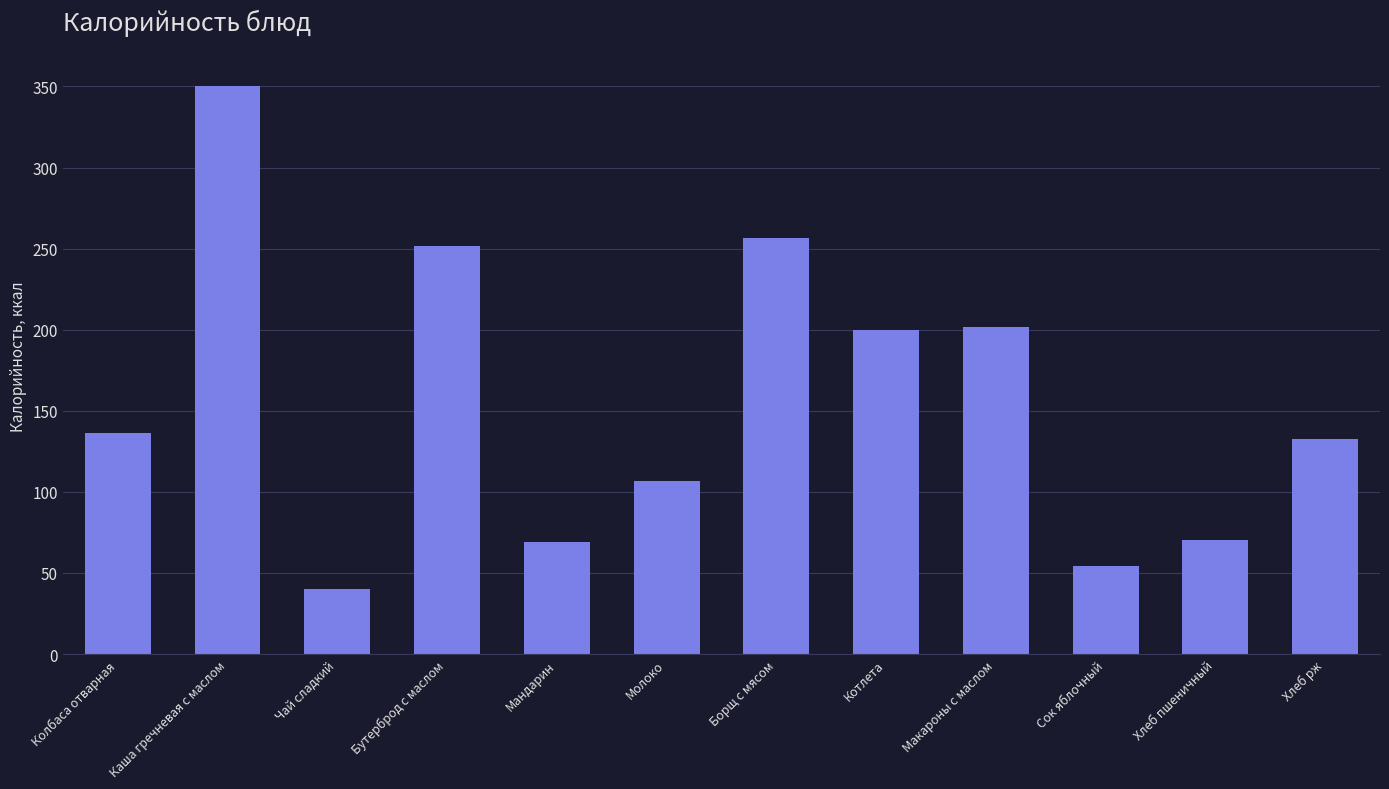

At which label does the data first exceed 136?

Колбаса отварная